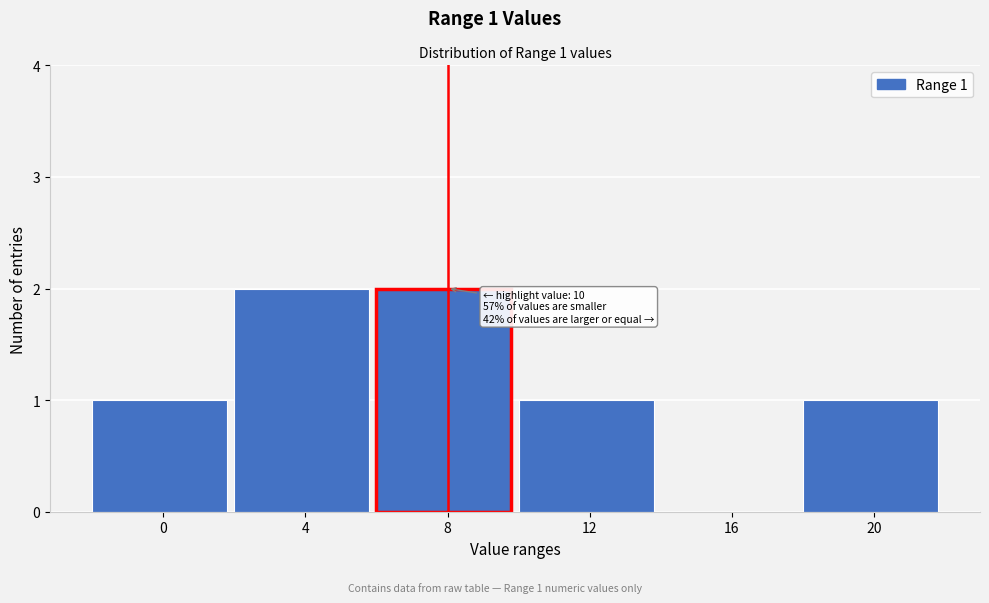

Reading left to right, list all the values displayed in this chart.

0=1	4=2	8=2	12=1	16=0	20=1